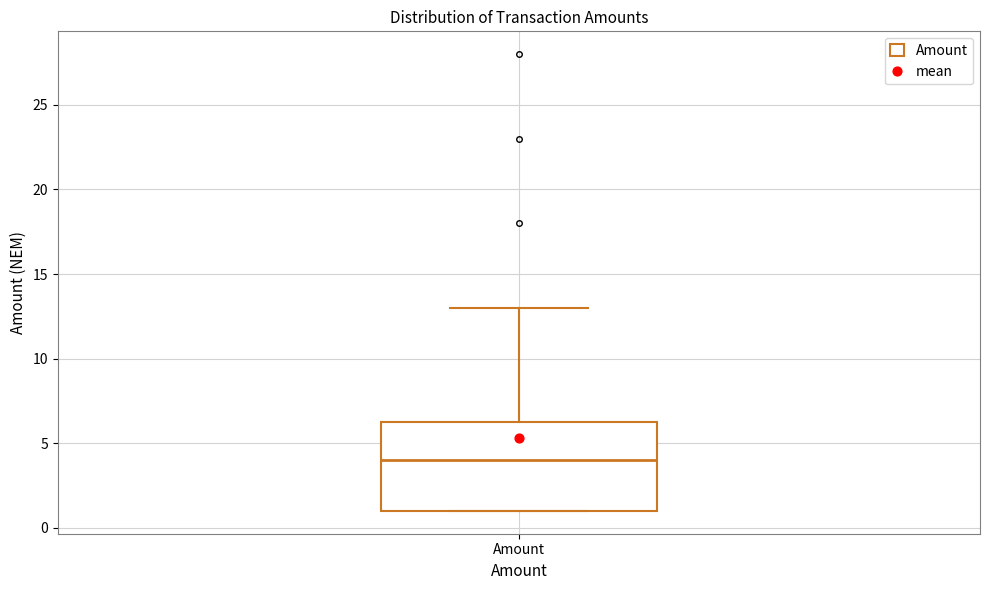

Transcribe this box plot: give where the median line is, the range the box spans, and where the two whiskers end, as read against the y-axis. The values are not printed on the chart, so give them approximately, as read against the axis.

median 4.0, box 1.0 to 6.5, whiskers 1.0 to 13.0